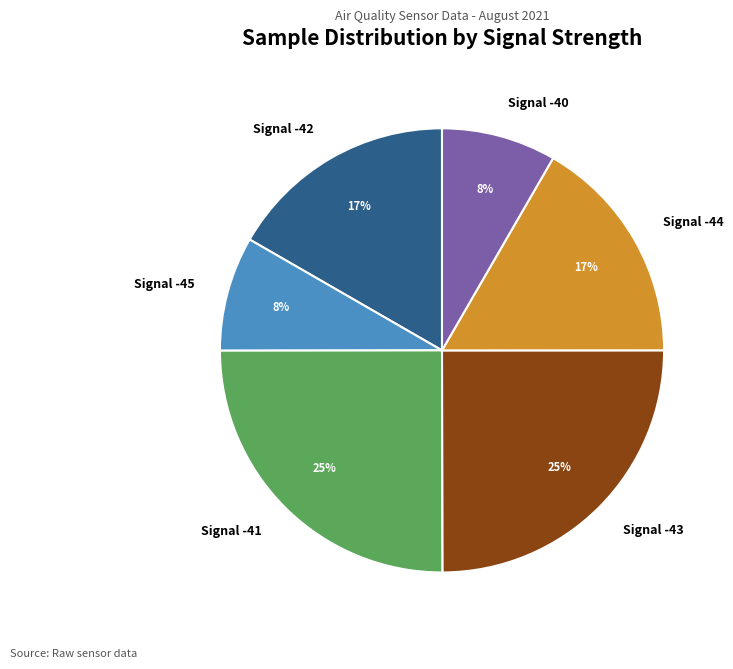

What percentage is the Signal -43 slice, to the nearest percent?

25%